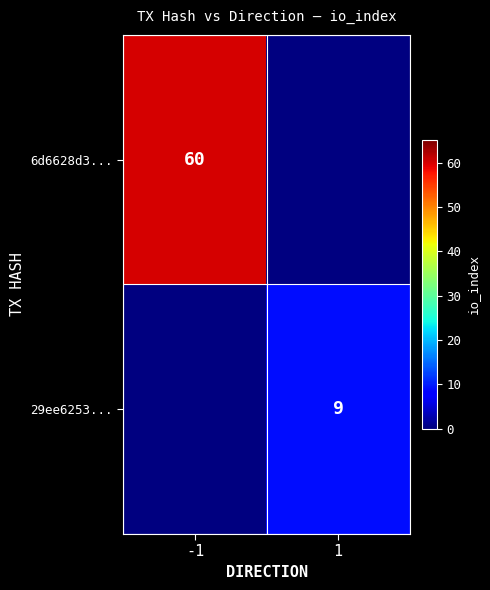

True or false: 6d6628d3... has a value of 27.2 at -1.

False